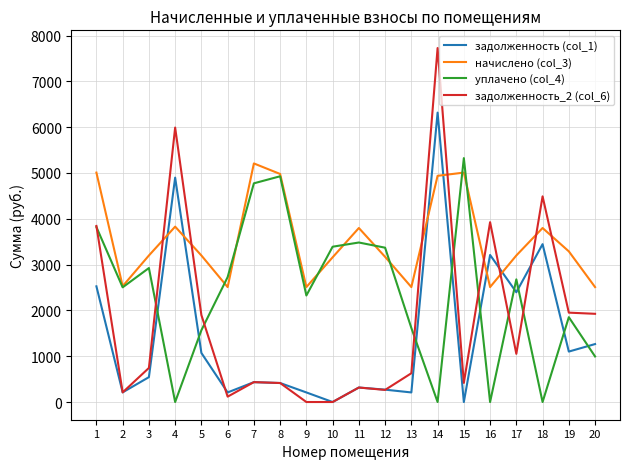

True or false: начислено (col_3) has a value of 4158.2 at 2.

False